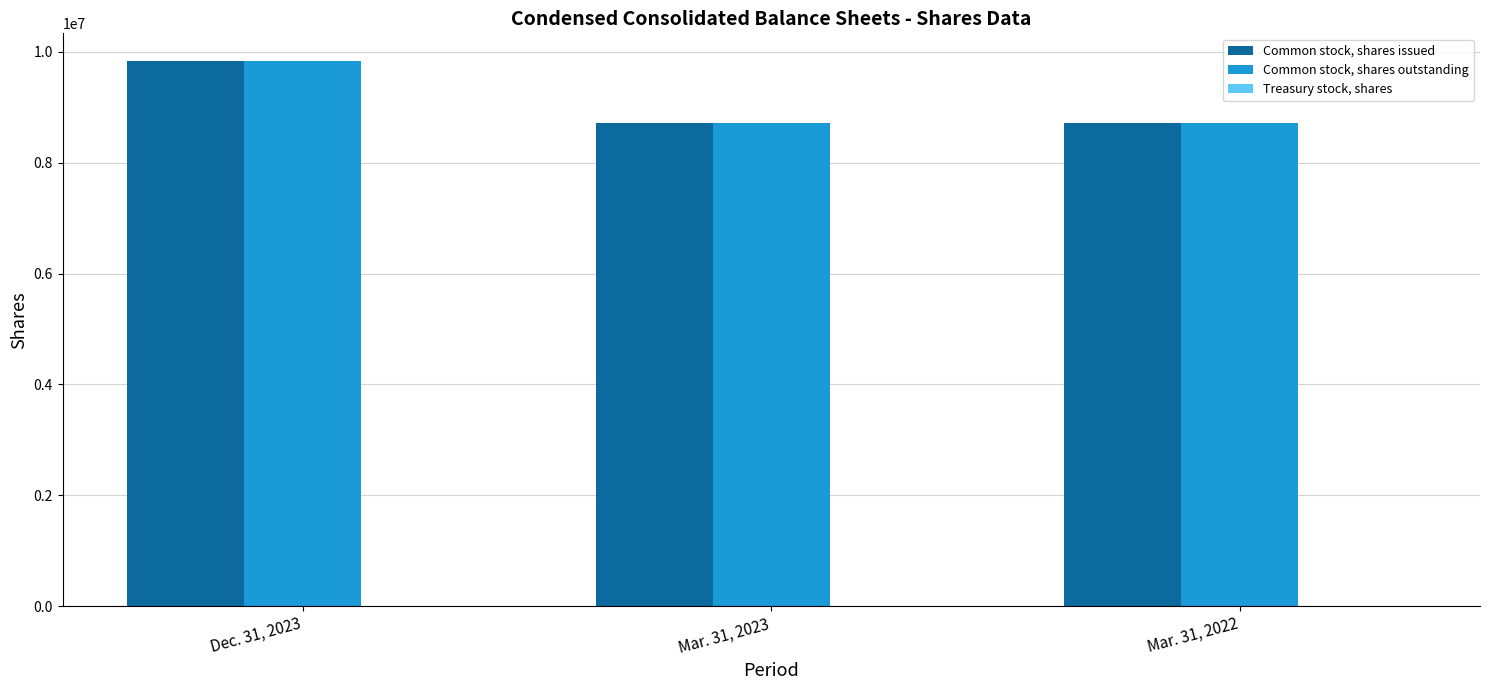

At which category is the sum across all series the highest?

Dec. 31, 2023